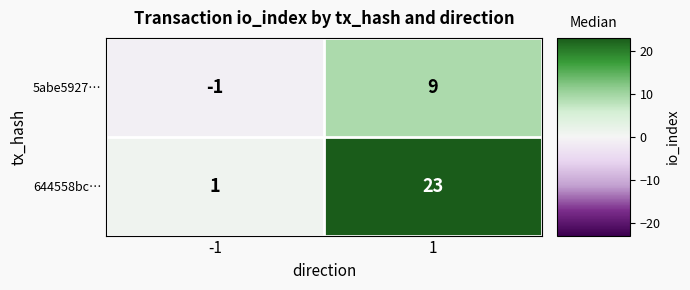

Reading left to right, what are all the values shown in this chart?

5abe5927…: -1=-1	1=9
644558bc…: -1=1	1=23